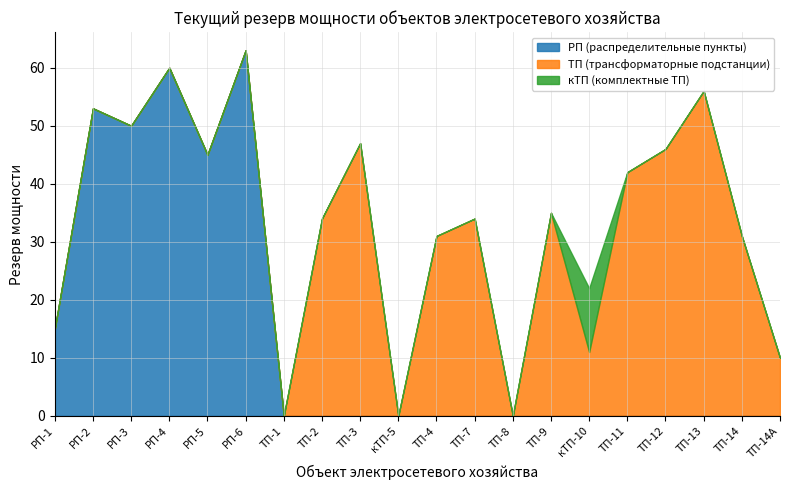

True or false: РП (распределительные пункты) has more than 1 interior local peaks.

True